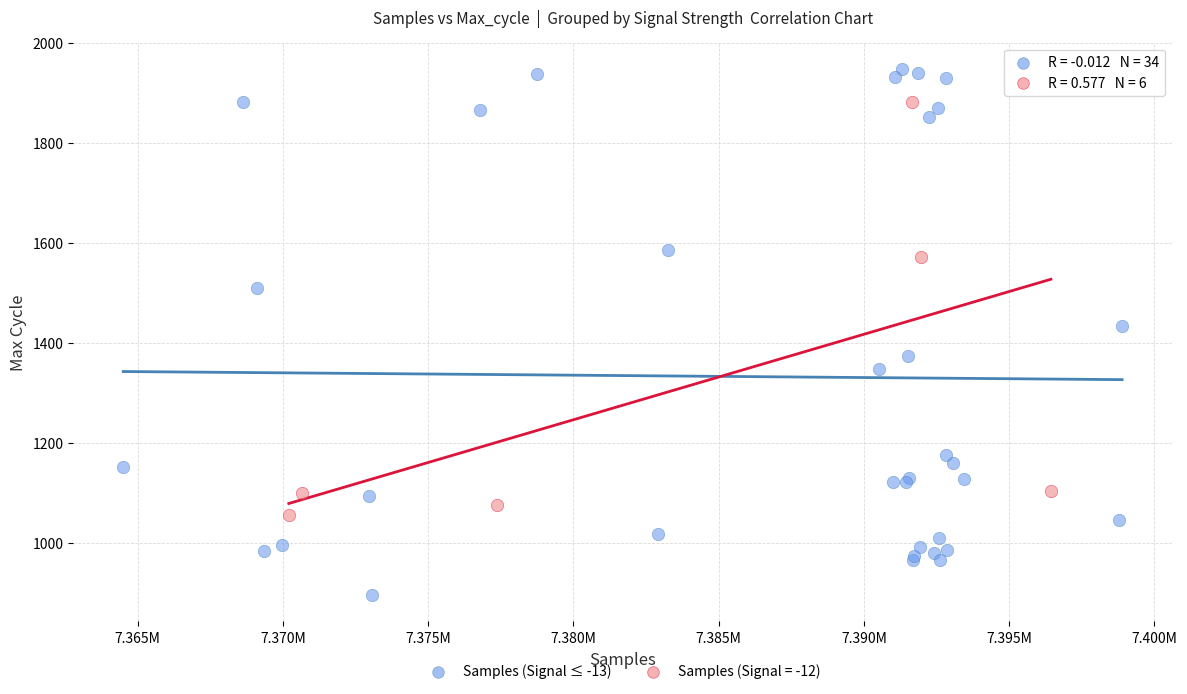

Which series reaches the maximum Y coordinate?

Samples (Signal ≤ -13)